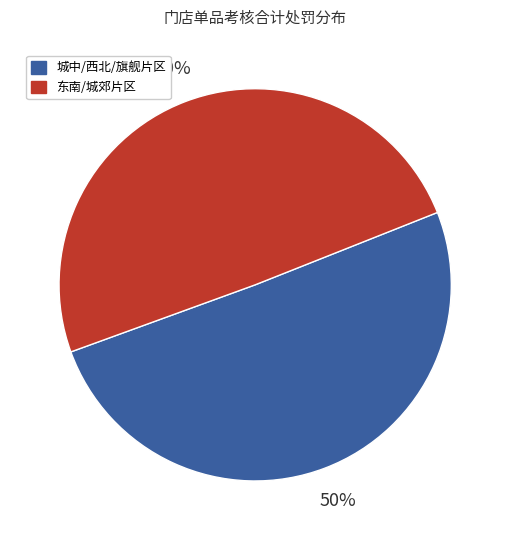

To the nearest percent, what is the combined percentage of 城中/西北/旗舰片区 and 东南/城郊片区?

100%